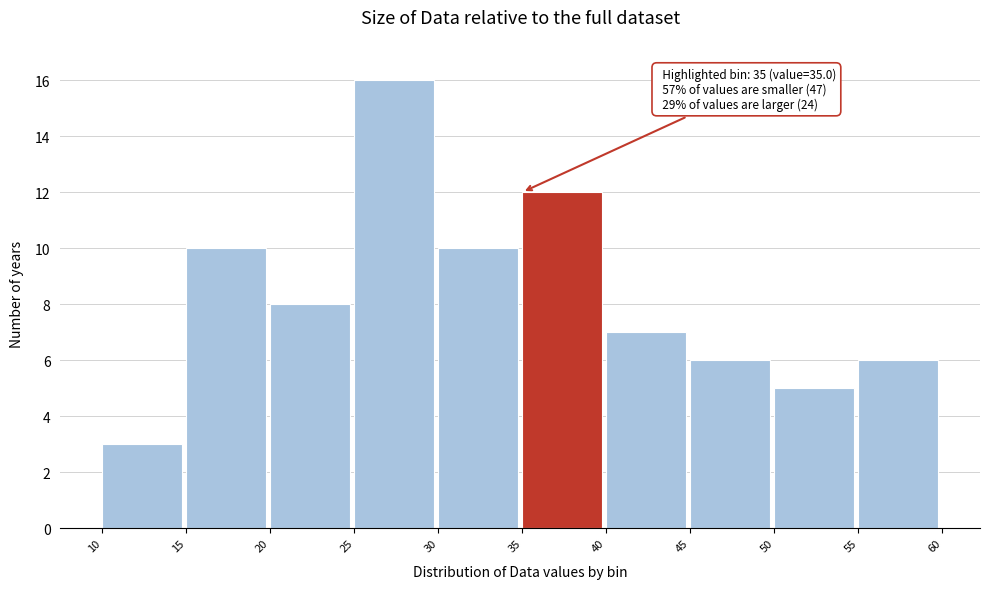

Over which range of the x-axis is the bar tallest?

25 to 30